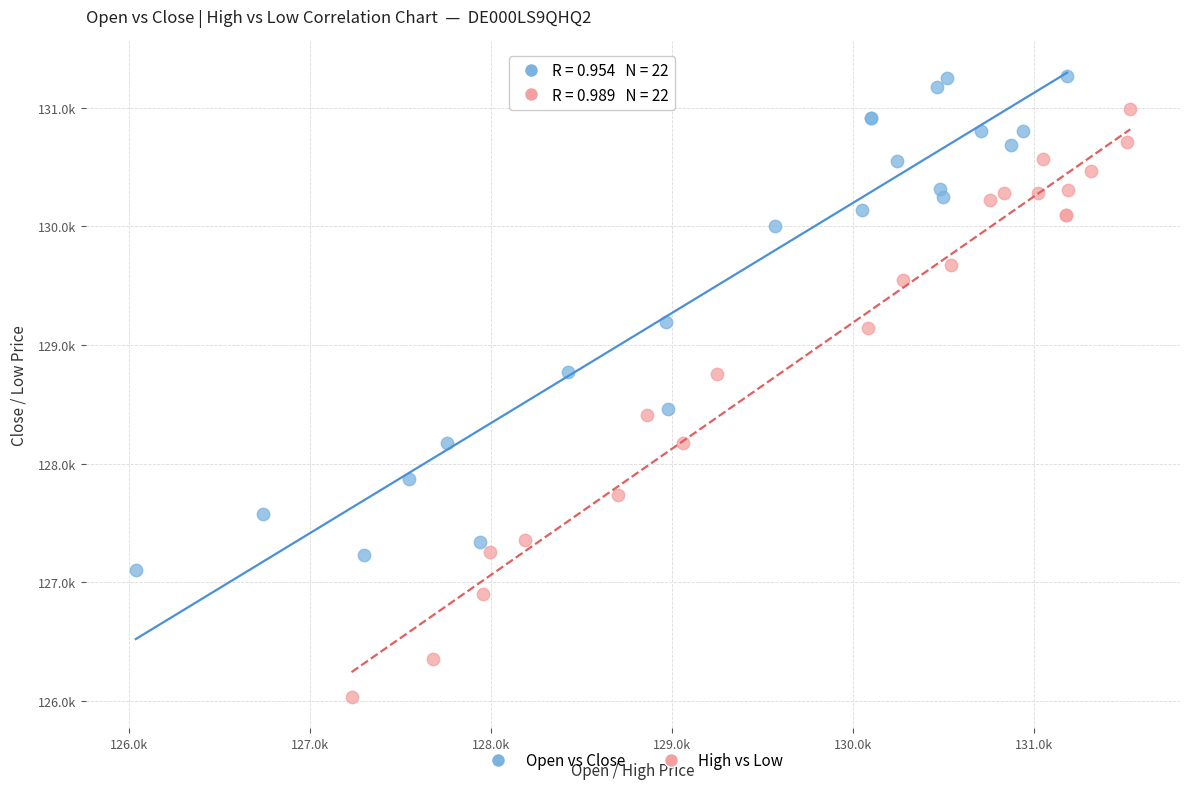

Which series has the widest spread of Y values?

High vs Low